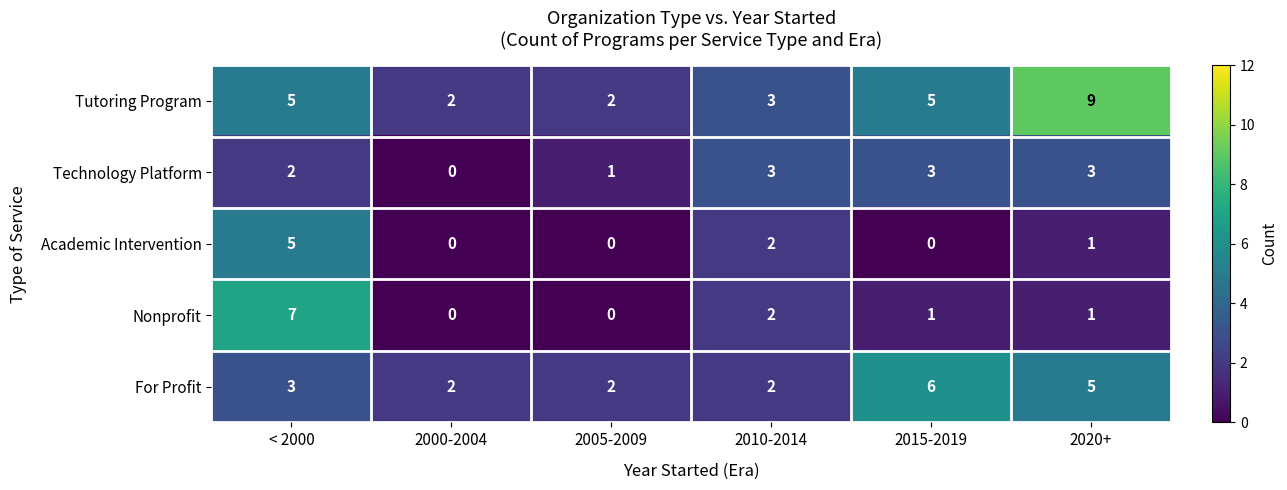

How many positive values does the Technology Platform series have?

5